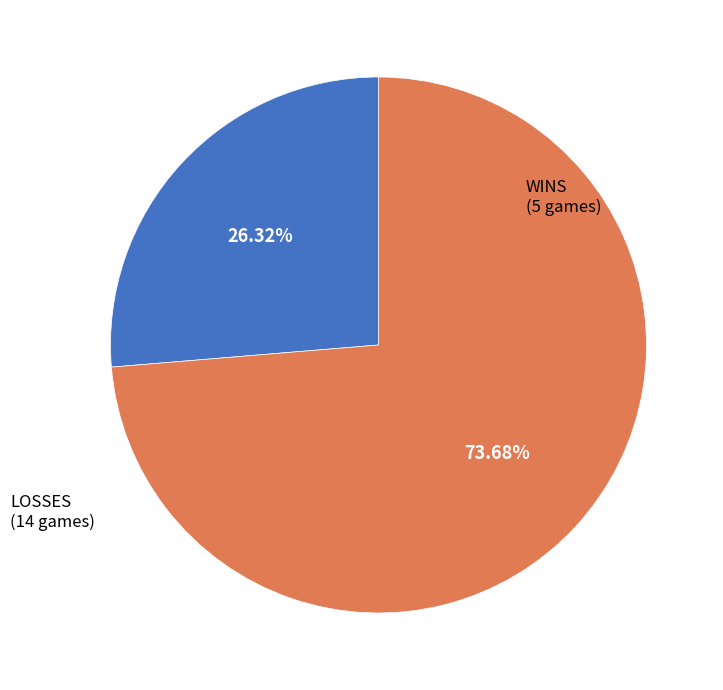

Is there a majority slice in this chart?

Yes